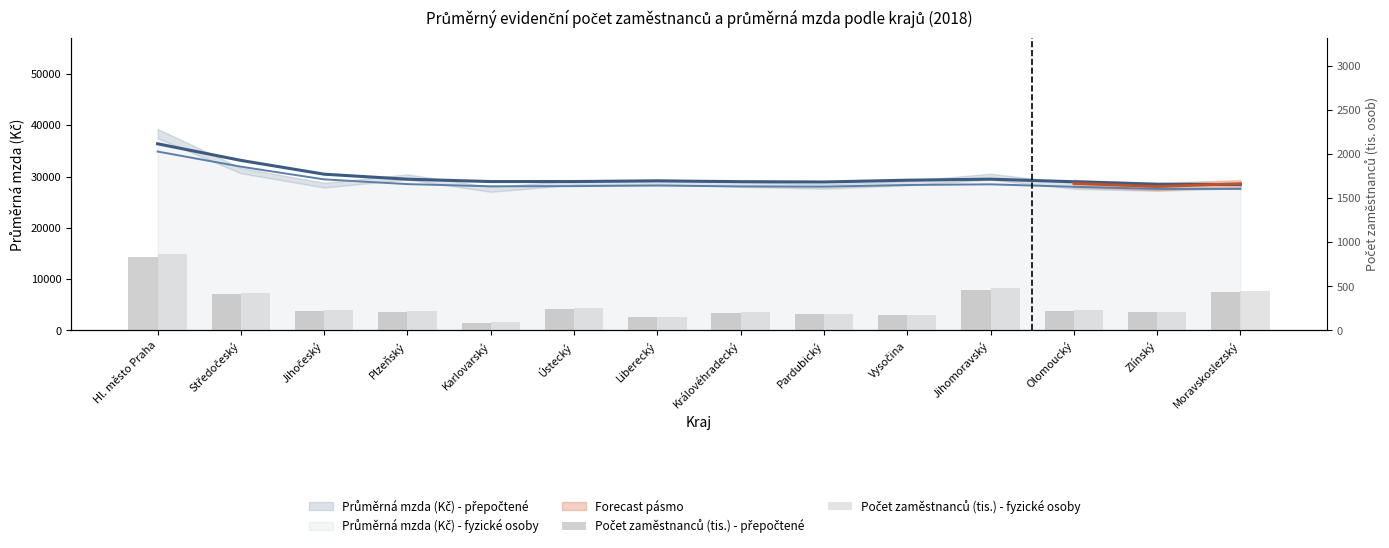

How many groups of bars are there?

14